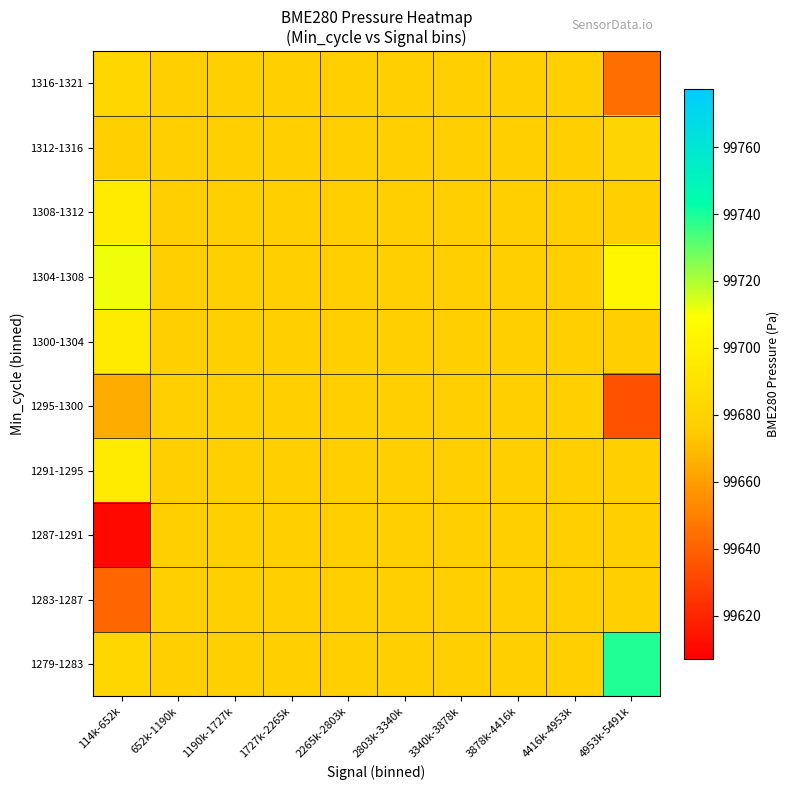

Between 2265k-2803k and 114k-652k, which is larger?

114k-652k